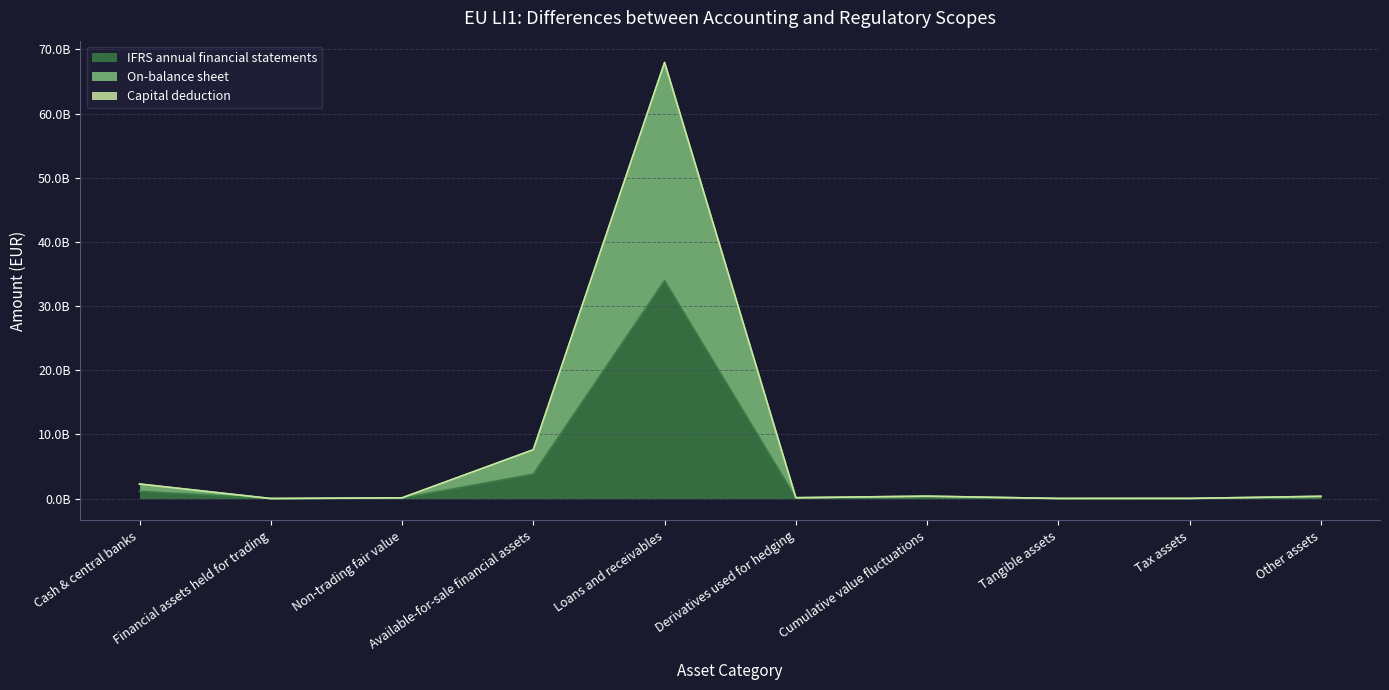

What is the average value of the IFRS annual financial statements series?

3949751808